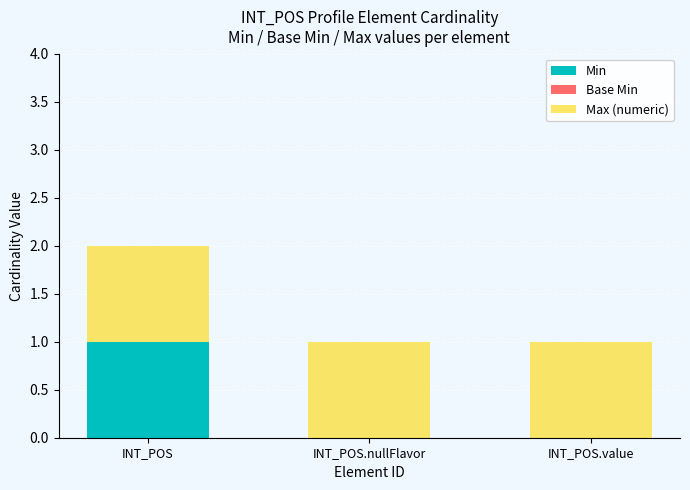

Are the bars grouped side by side (vs. stacked)?

No